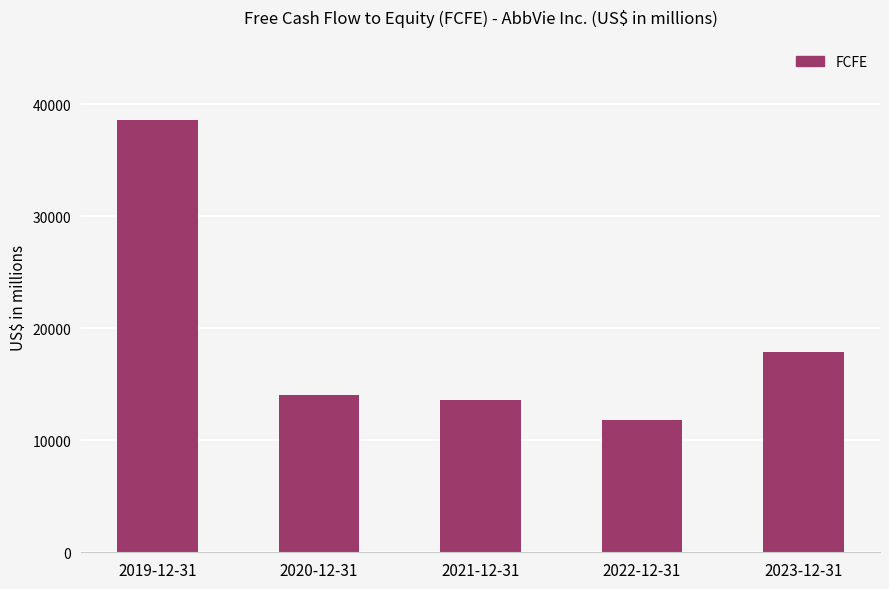

What is the difference between the values at 2019-12-31 and 2020-12-31?

24508